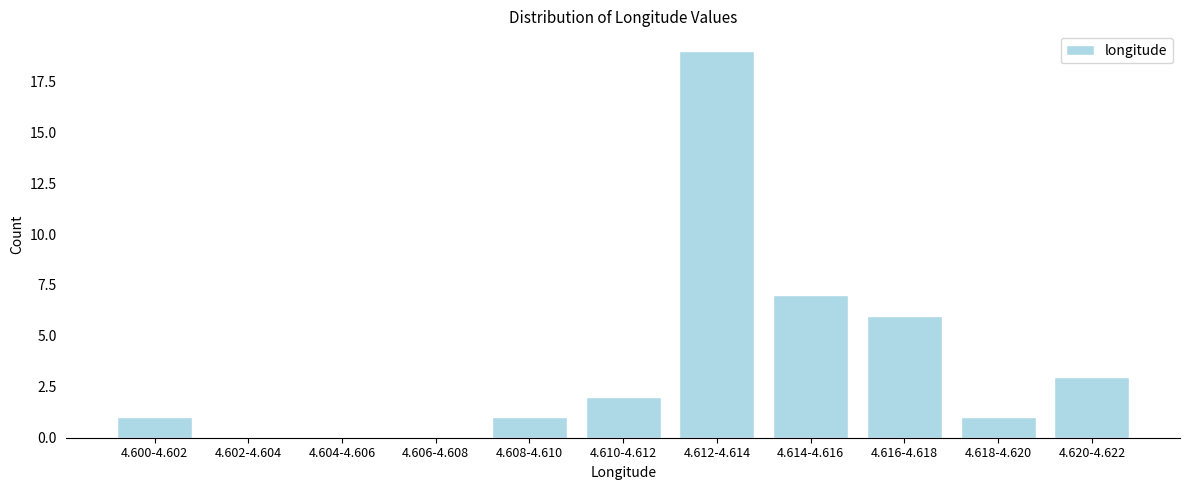

Reading left to right, transcribe all the data shown in this chart.

4.600-4.602=1	4.602-4.604=0	4.604-4.606=0	4.606-4.608=0	4.608-4.610=1	4.610-4.612=2	4.612-4.614=19	4.614-4.616=7	4.616-4.618=6	4.618-4.620=1	4.620-4.622=3